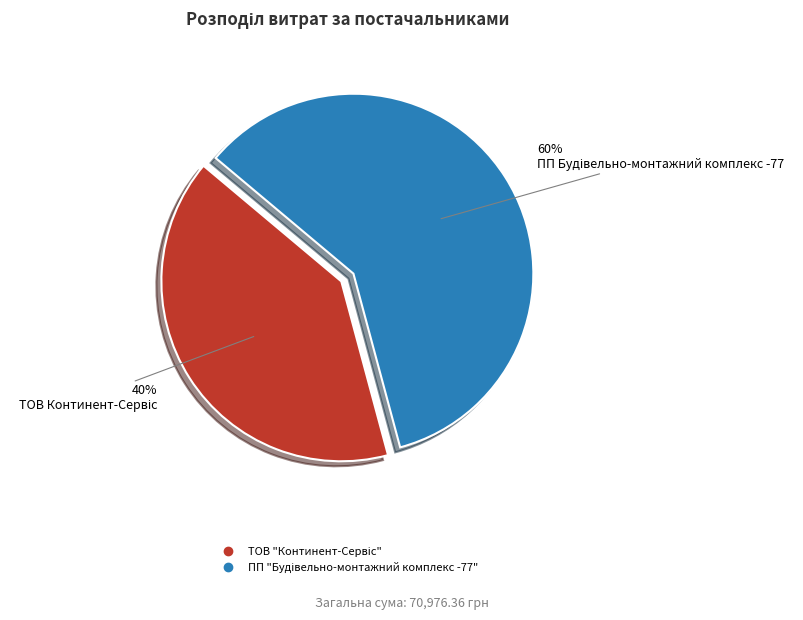

How many segments does this pie chart have?

2